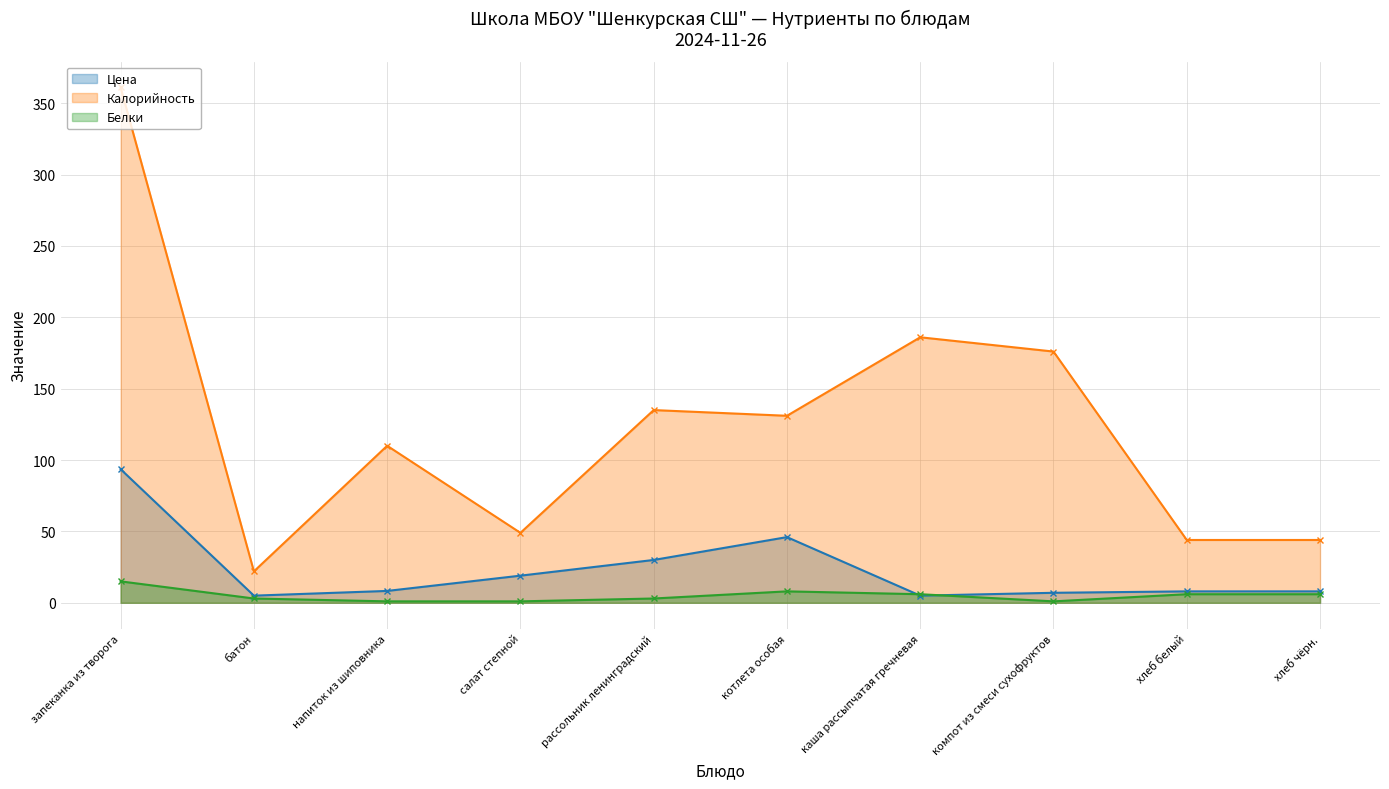

What is the spread (max minus min) of values at хлеб чёрн.?

38.0